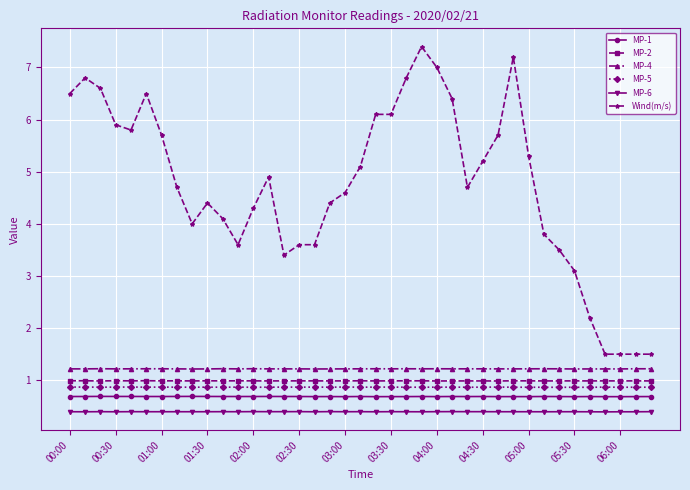

True or false: MP-5 and MP-6 cross at least once.

False